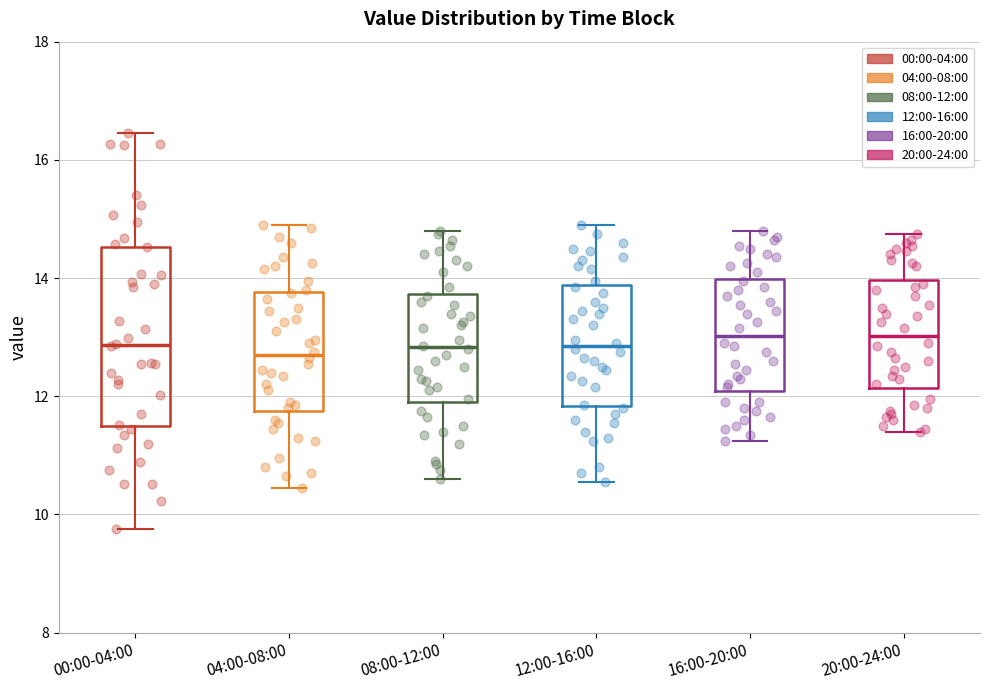

Reading left to right, transcribe this box plot: for each box, give where its median line is, the range the box spans, and where its two whiskers end, as read against the y-axis. The values are not printed on the chart, so give them approximately, as read against the axis.

00:00-04:00: median 12.8, box 11.6 to 14.6, whiskers 9.8 to 16.4
04:00-08:00: median 12.8, box 11.8 to 13.8, whiskers 10.4 to 15.0
08:00-12:00: median 12.8, box 12.0 to 13.8, whiskers 10.6 to 14.8
12:00-16:00: median 12.8, box 11.8 to 13.8, whiskers 10.6 to 15.0
16:00-20:00: median 13.0, box 12.0 to 14.0, whiskers 11.2 to 14.8
20:00-24:00: median 13.0, box 12.2 to 14.0, whiskers 11.4 to 14.8